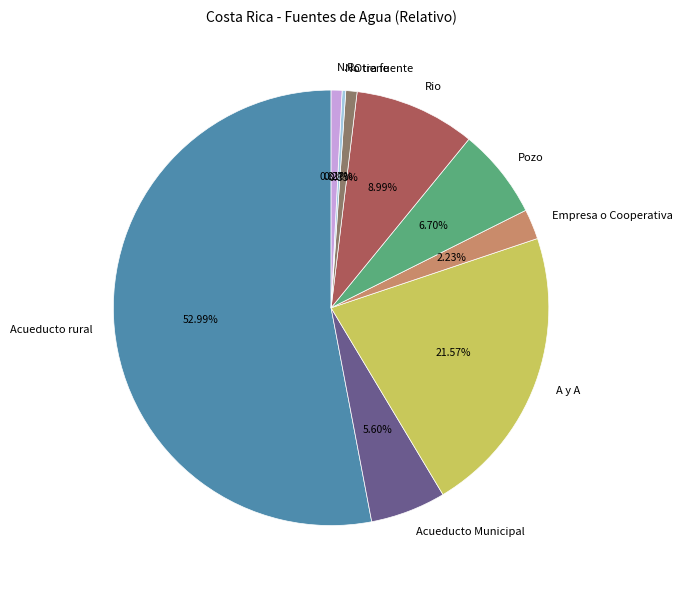

Is there a majority slice in this chart?

Yes